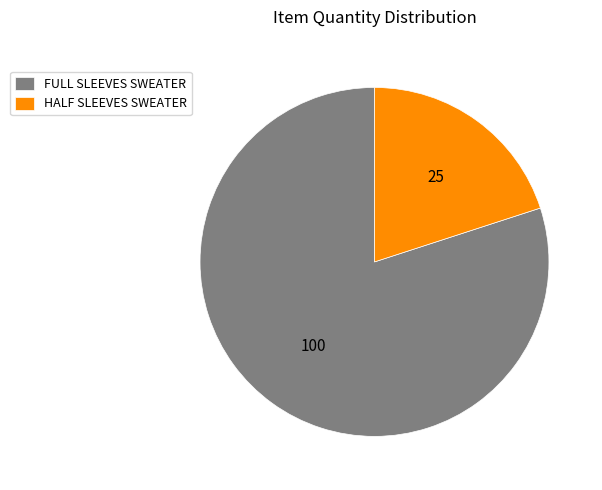

Between HALF SLEEVES SWEATER and FULL SLEEVES SWEATER, which is larger?

FULL SLEEVES SWEATER